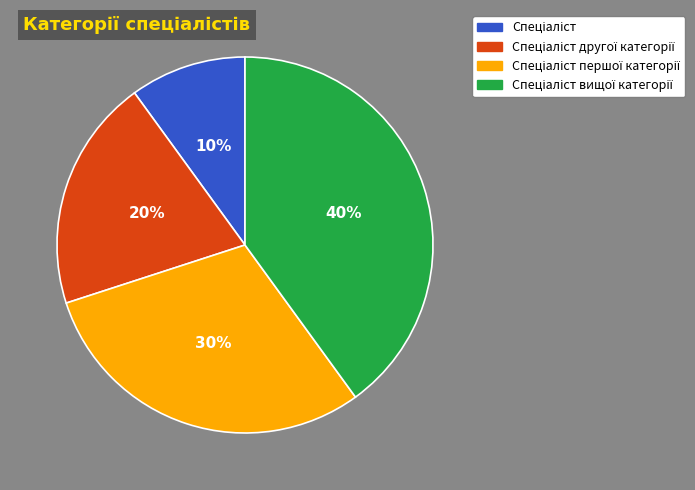

Count the number of slices in the pie.

4